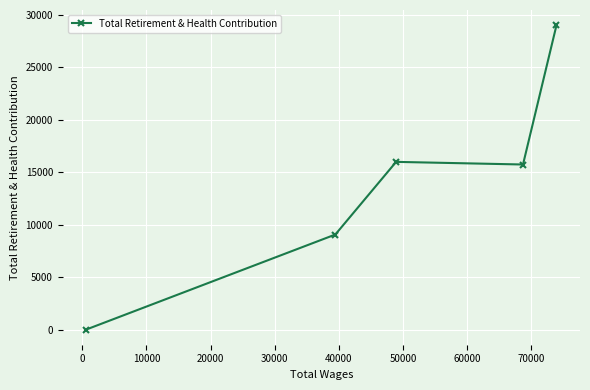

What is the difference between the second highest and minimum values?

15957